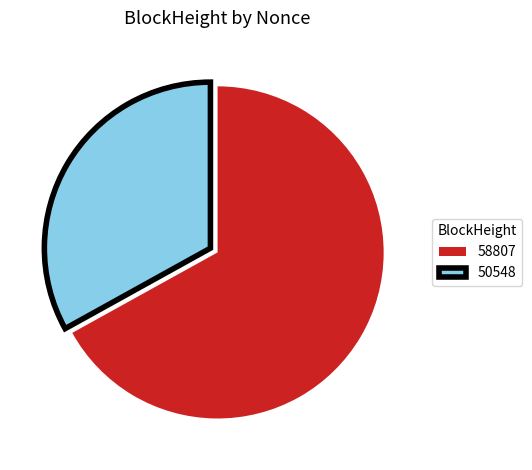

Is it true that 50548 is 21% of the pie?

False